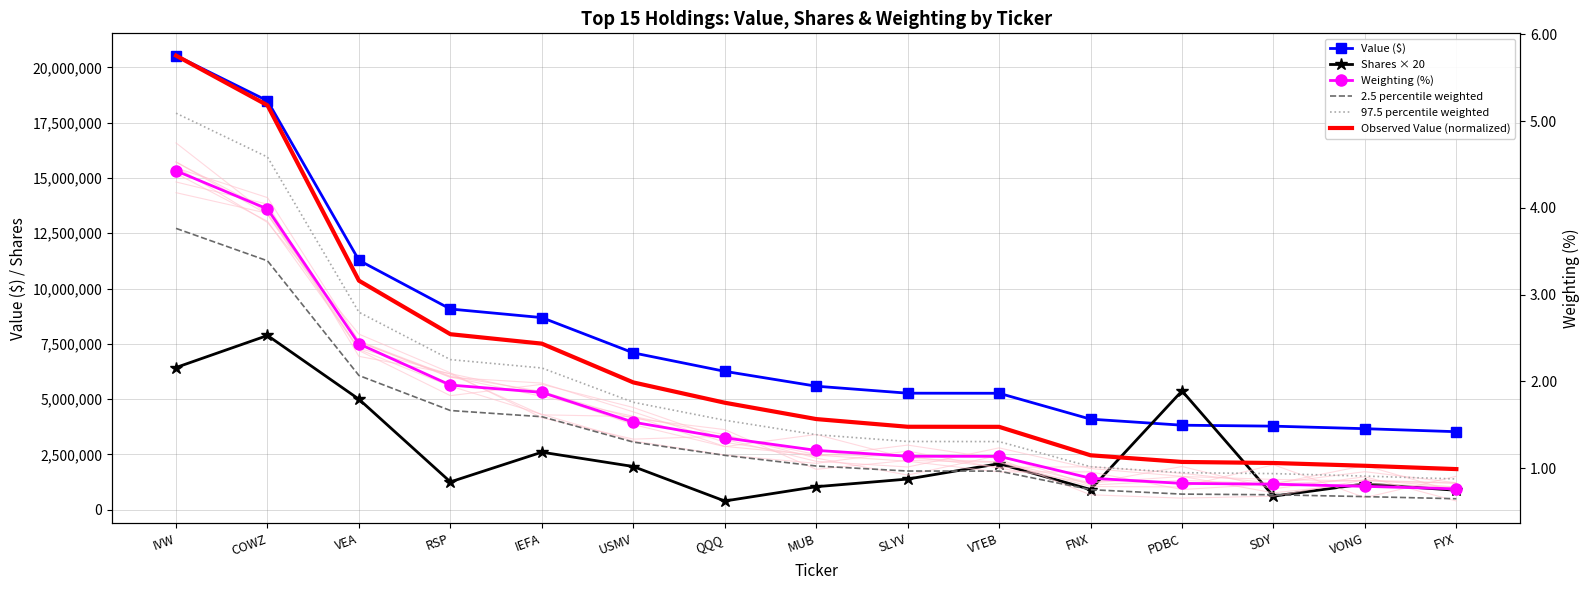

What is the total value across all series at SLYV?

6649231.9